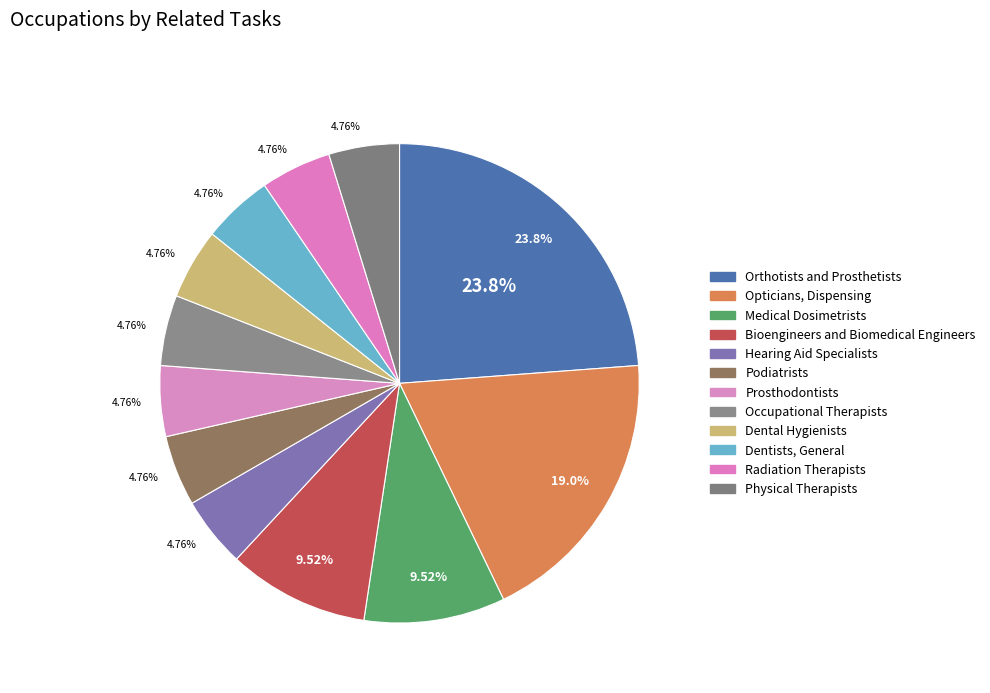

How many segments does this pie chart have?

12